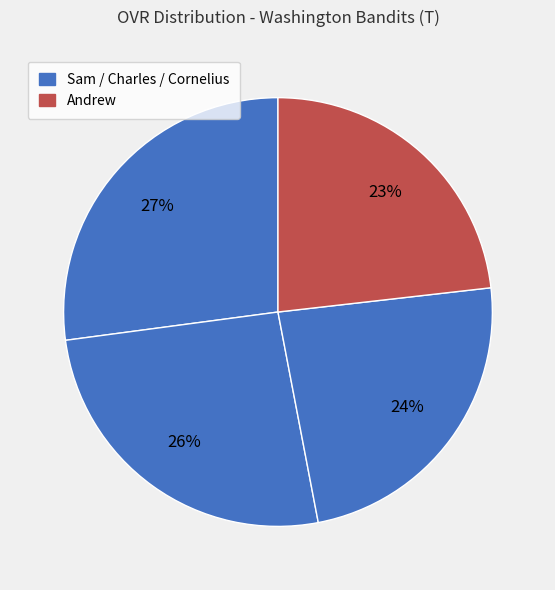

Which category has the biggest portion of the pie?

Sam